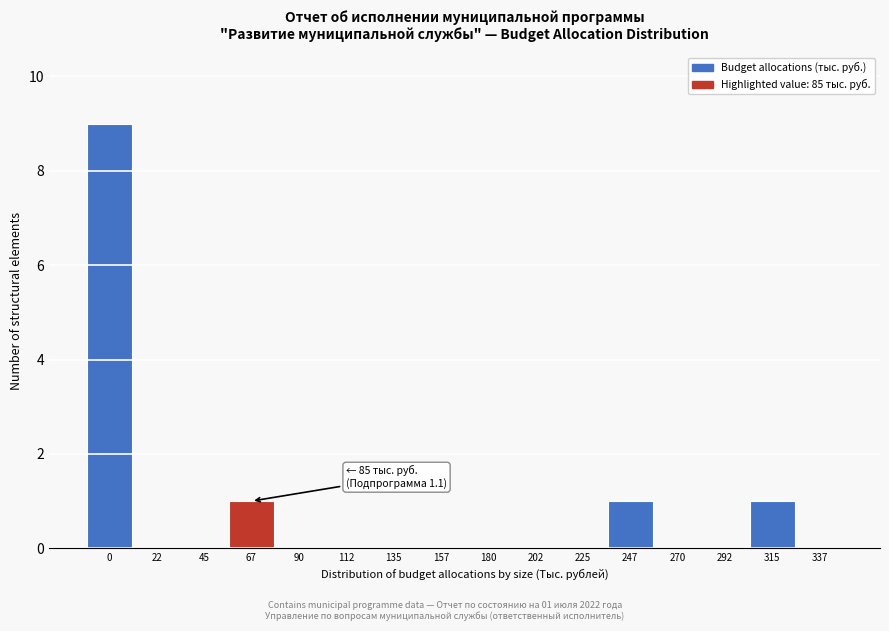

Reading left to right, what are all the values shown in this chart?

0=9	22=0	45=0	67=1	90=0	112=0	135=0	157=0	180=0	202=0	225=0	247=1	270=0	292=0	315=1	337=0